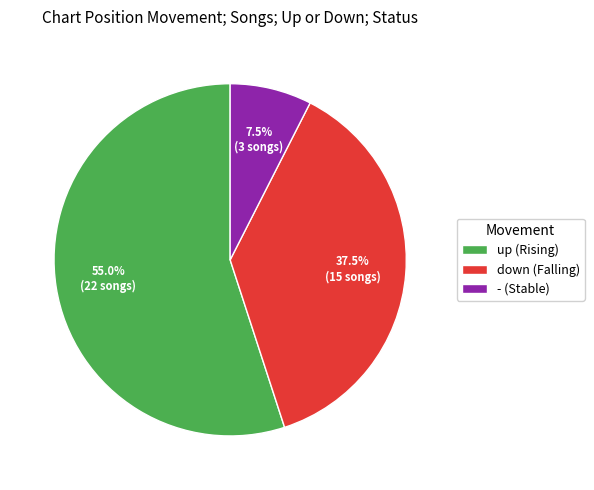

What is the largest slice in the pie chart?

up (Rising)